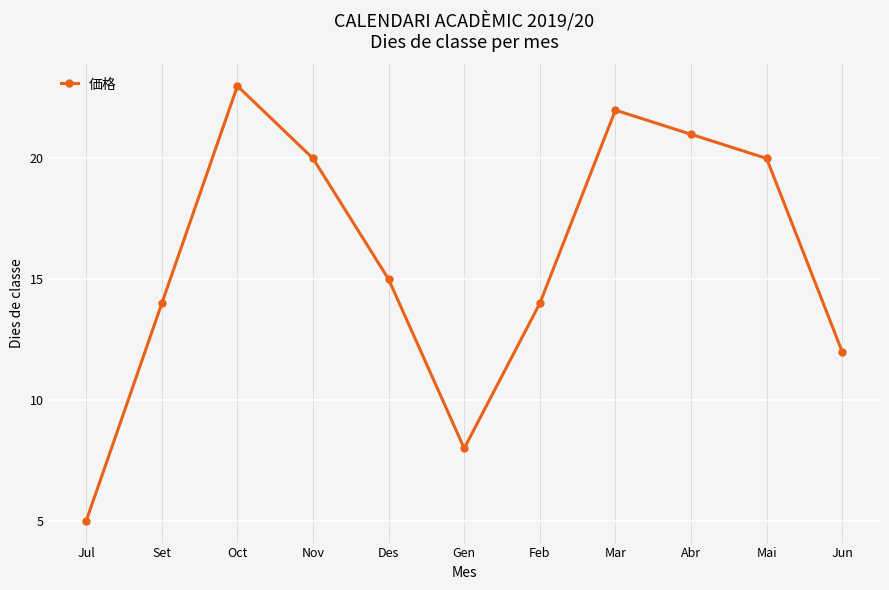

How many categories are shown in the chart?

11